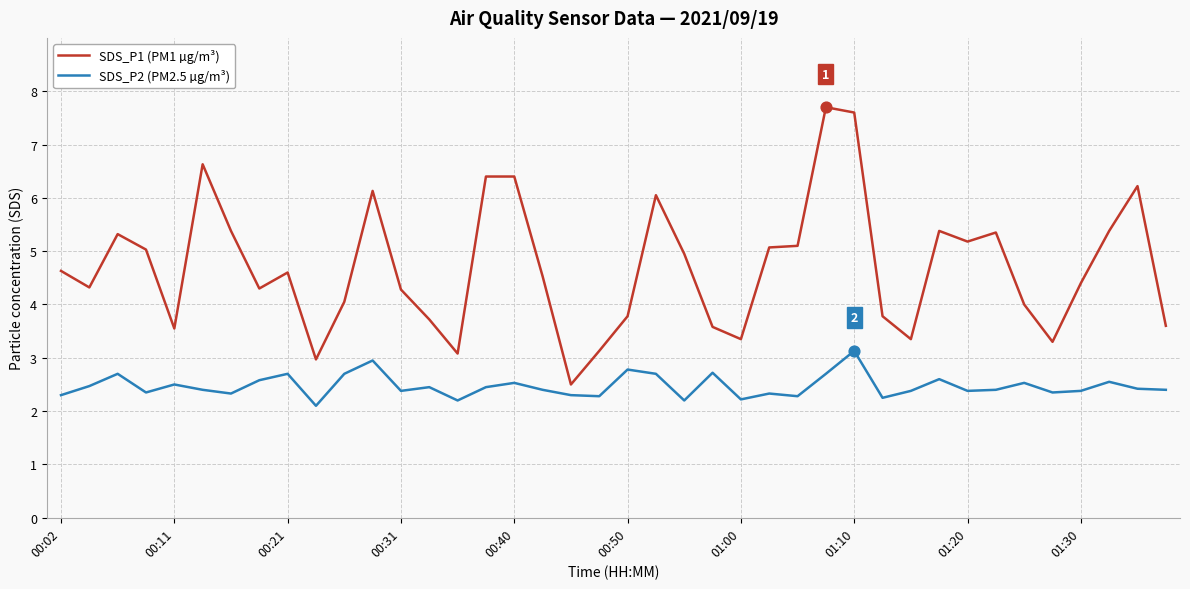

Which series has the largest total across all categories?

SDS_P1 (PM1 µg/m³)